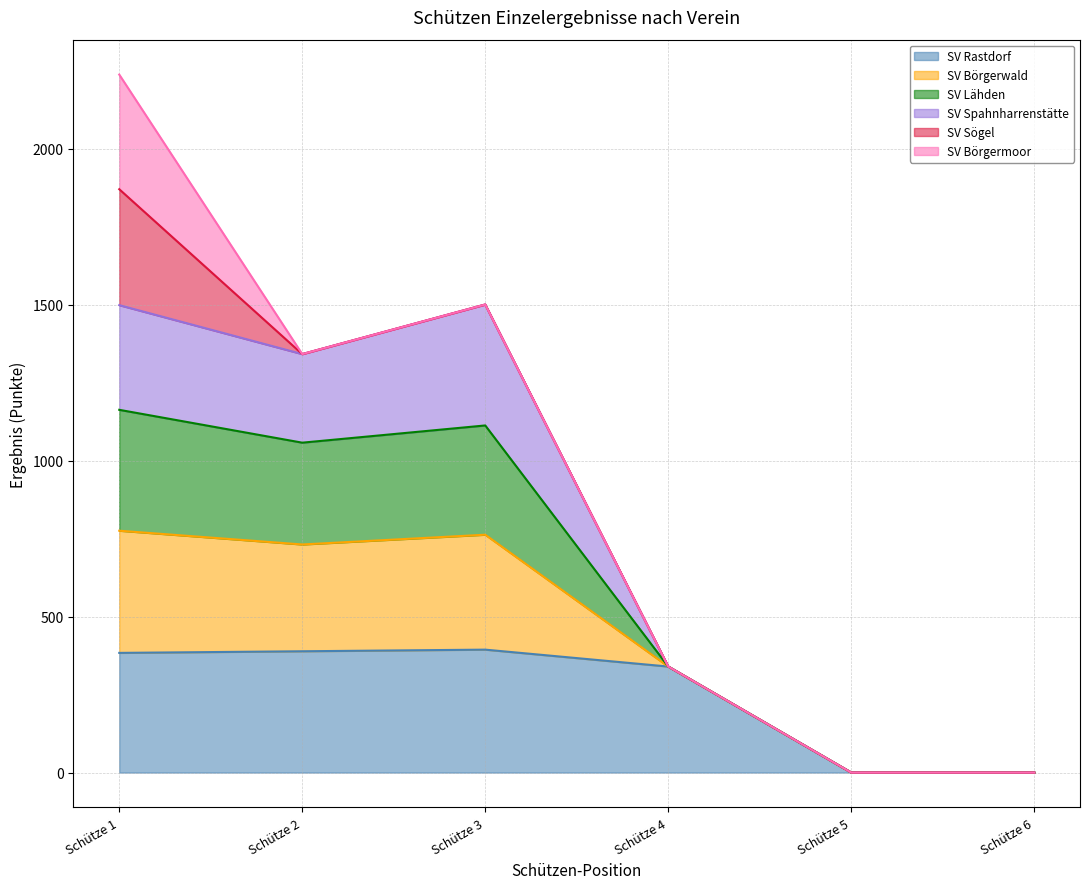

How many interior local peaks does the SV Spahnharrenstätte (line) series have?

1